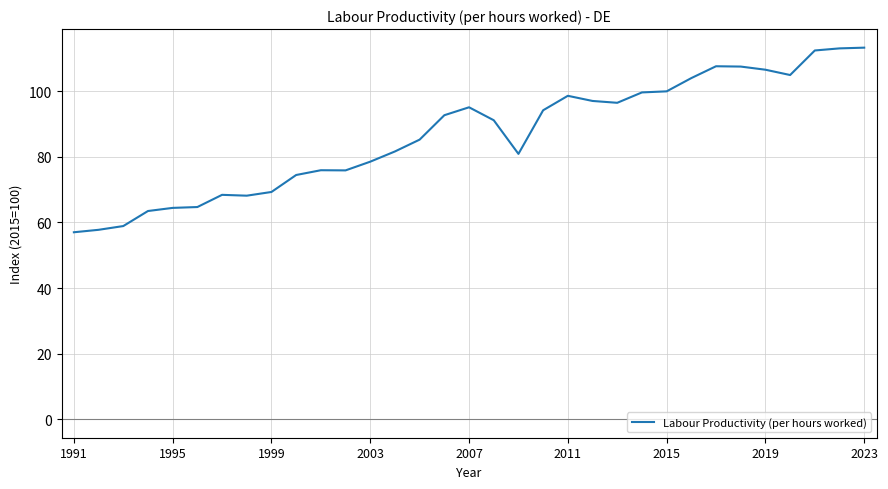

What is the smallest value displayed?

57.0